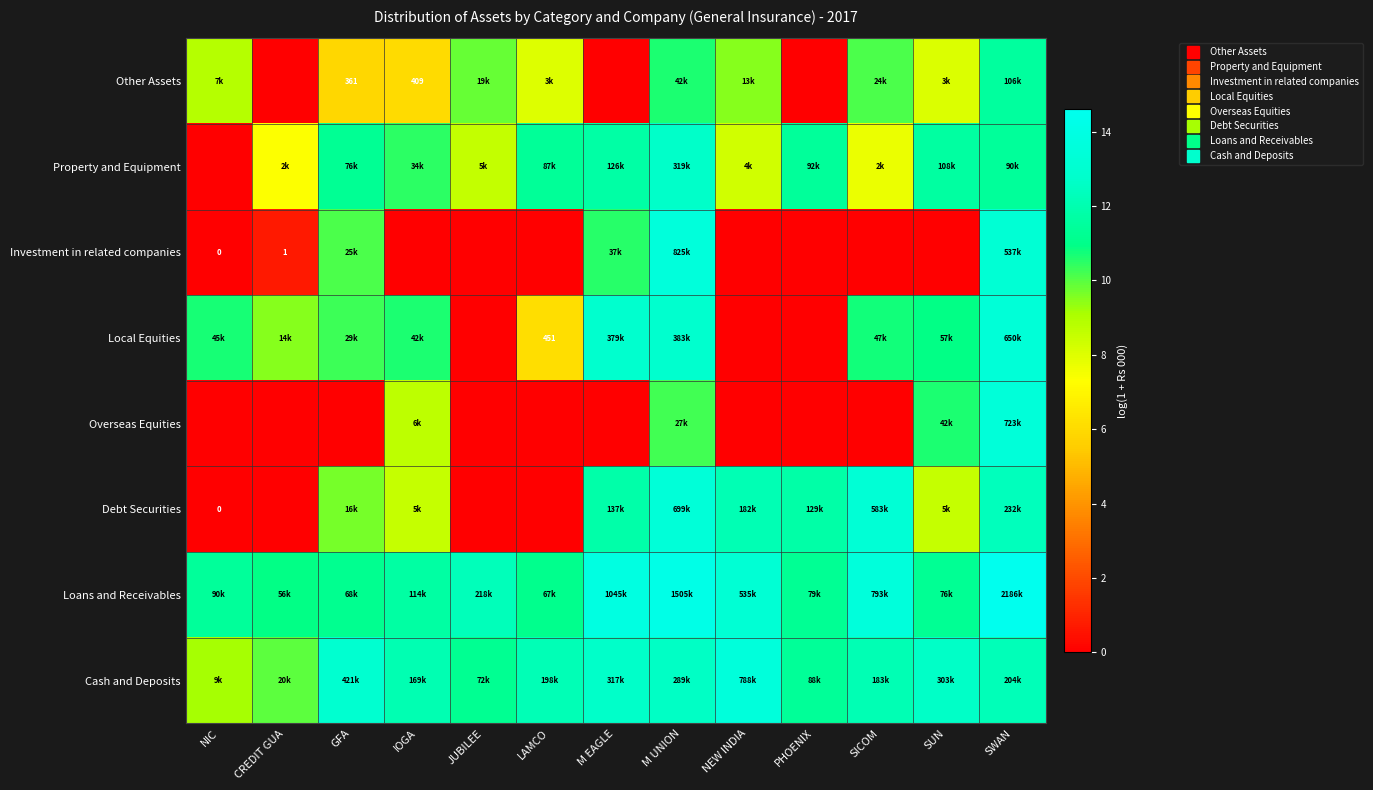

What is the difference between the second highest and second lowest values in the Debt Securities series?

13.3